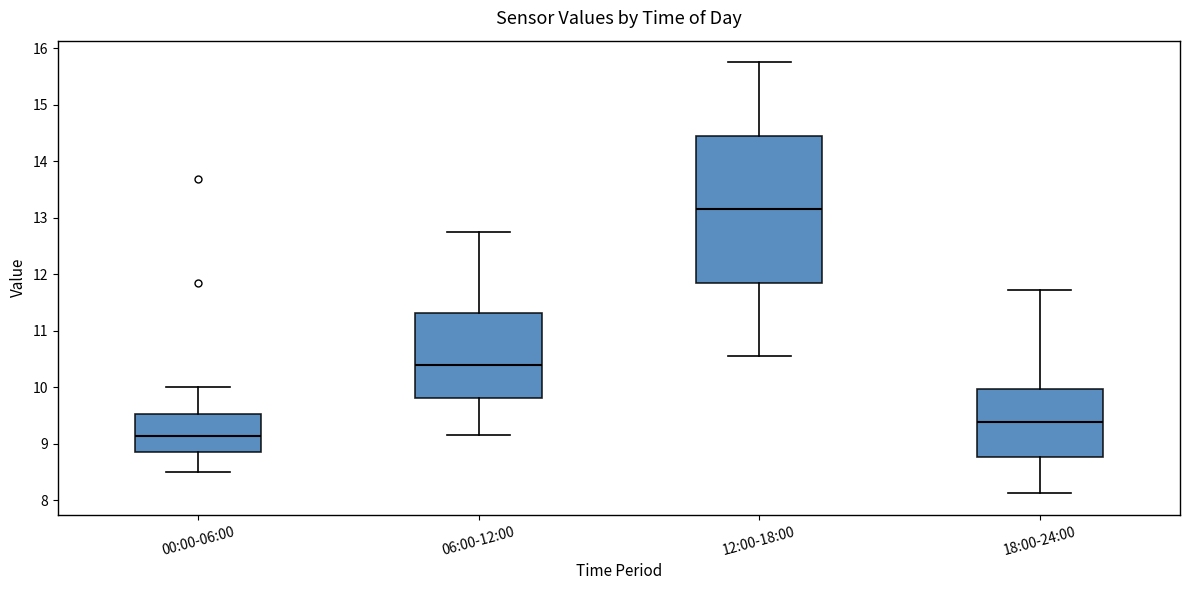

Which box's median line is the highest?

12:00-18:00